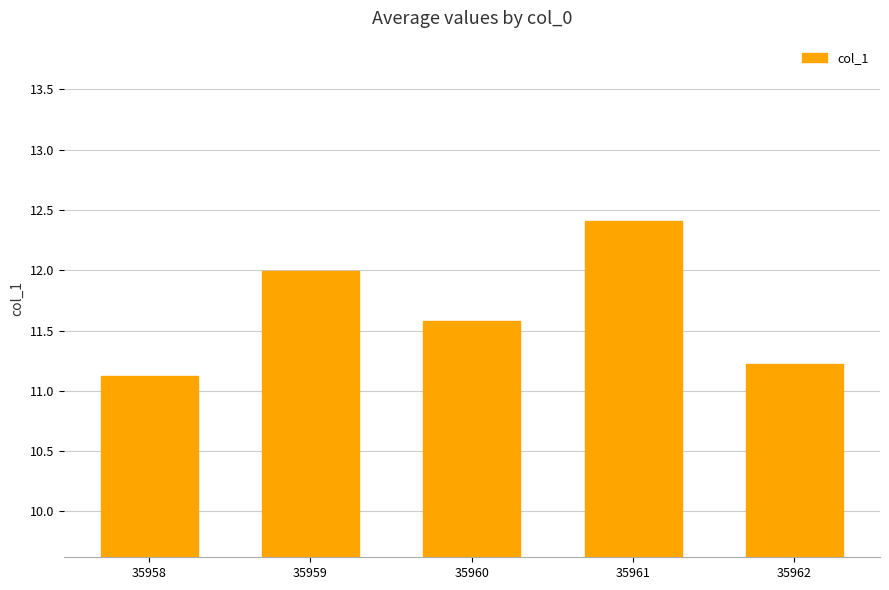

Reading left to right, list all the values displayed in this chart.

35958=11.1	35959=12.0	35960=11.6	35961=12.4	35962=11.2